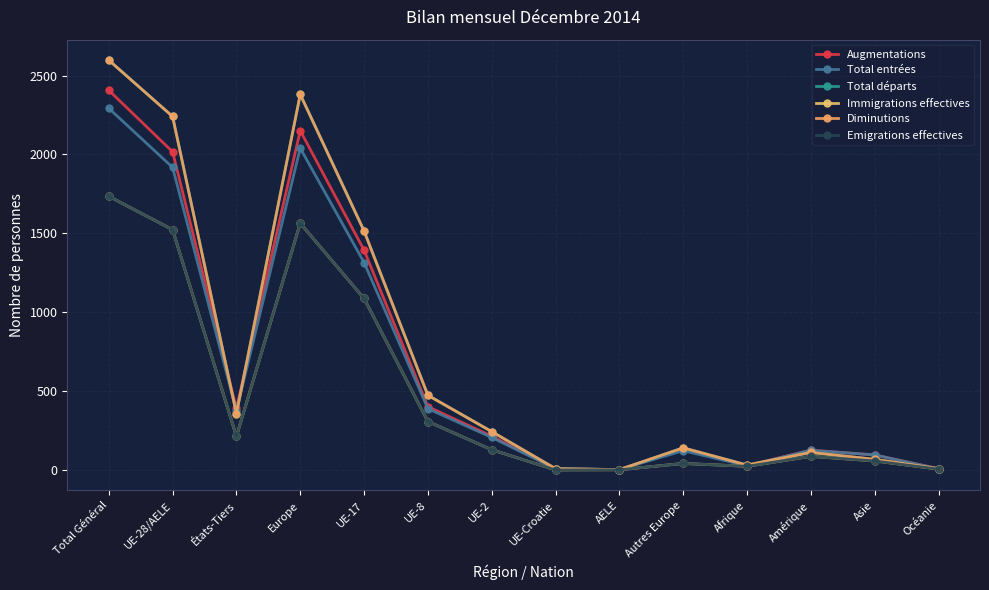

Does the chart display data point markers on the line(s)?

Yes